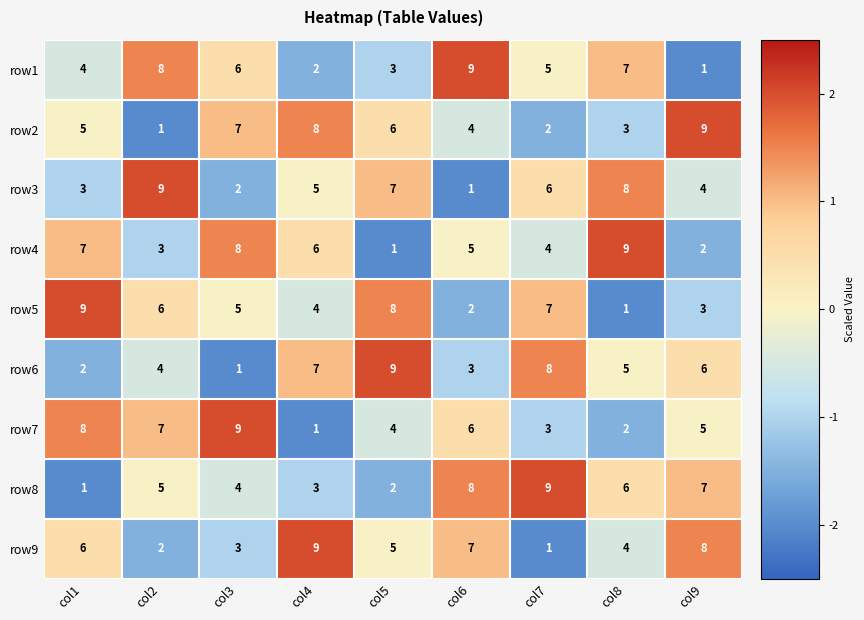

Between col4 and col7, which series saw the biggest shift?

row9